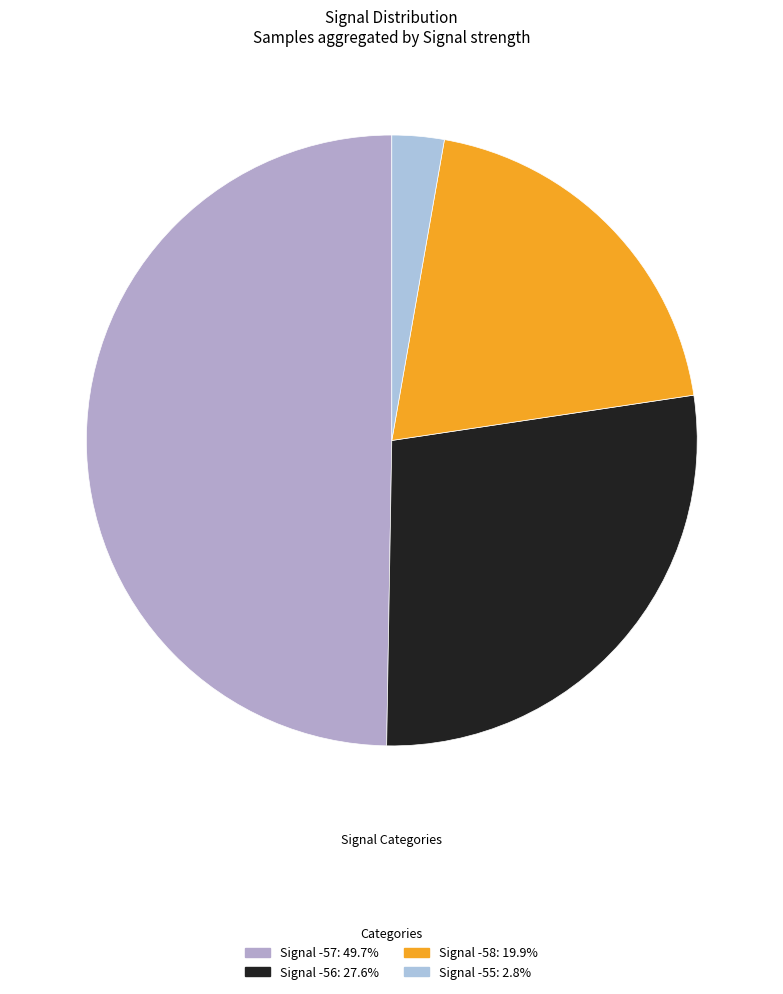

Does any single category account for the majority?

No